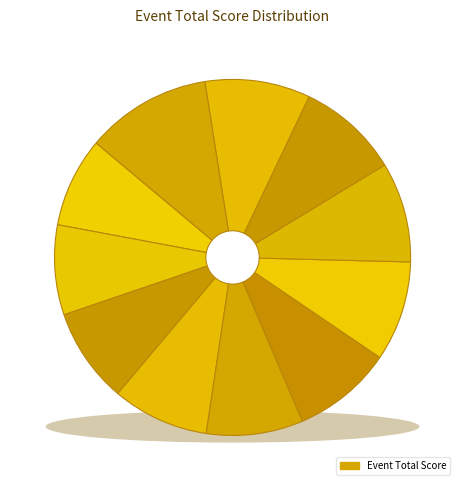

Which category has the smallest portion of the pie?

Austin Fitzpatrick